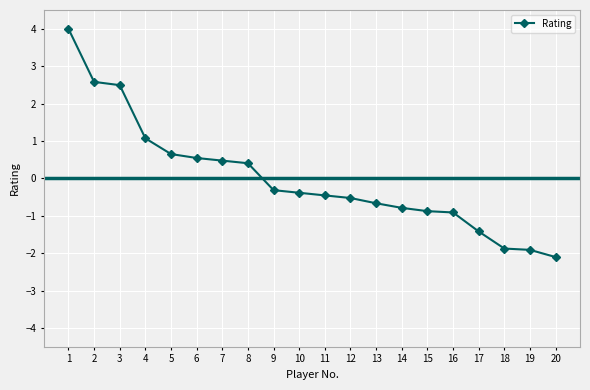

Which category has the highest value across all series?

1